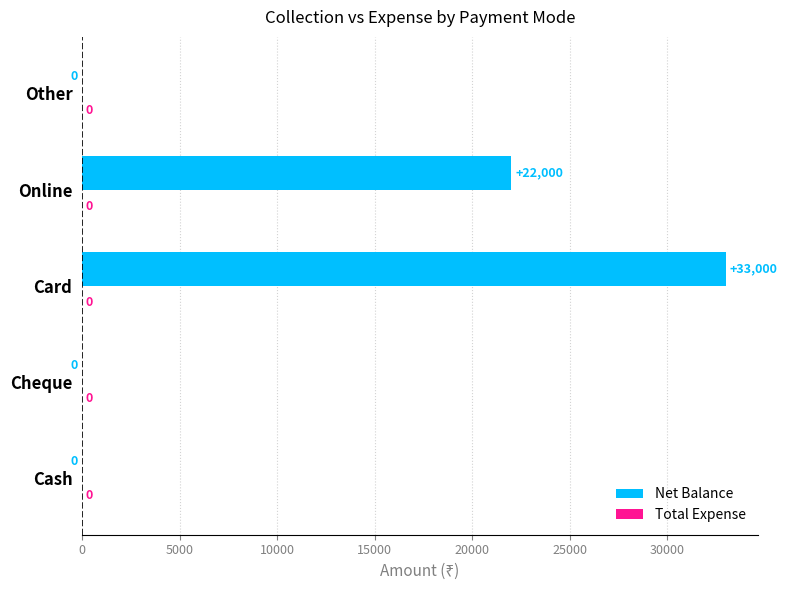

Are the bars horizontal?

Yes